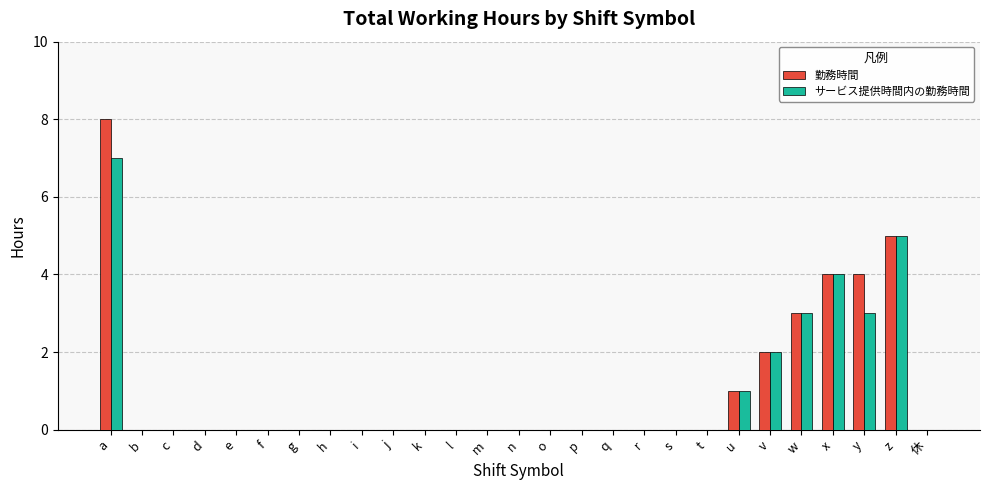

Reading left to right, transcribe all the data shown in this chart.

勤務時間: 8	0	0	0	0	0	0	0	0	0	0	0	0	0	0	0	0	0	0	0	1	2	3	4	4	5	0
サービス提供時間内の勤務時間: 7	0	0	0	0	0	0	0	0	0	0	0	0	0	0	0	0	0	0	0	1	2	3	4	3	5	0